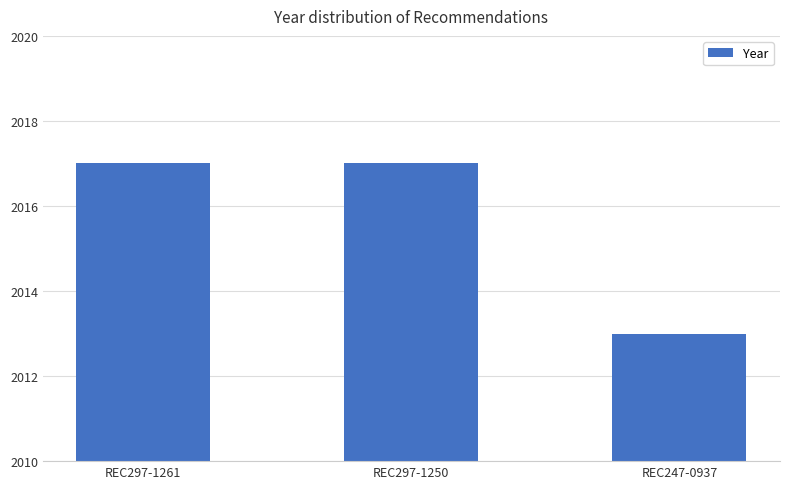

Reading left to right, what are all the values shown in this chart?

REC297-1261=2017	REC297-1250=2017	REC247-0937=2013